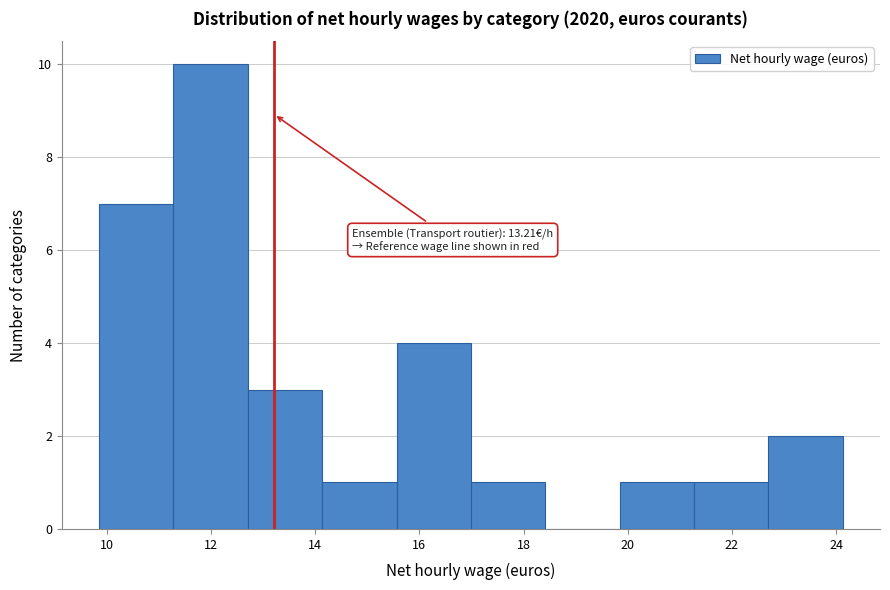

Over which range of the x-axis is the bar tallest?

11.2 to 12.8